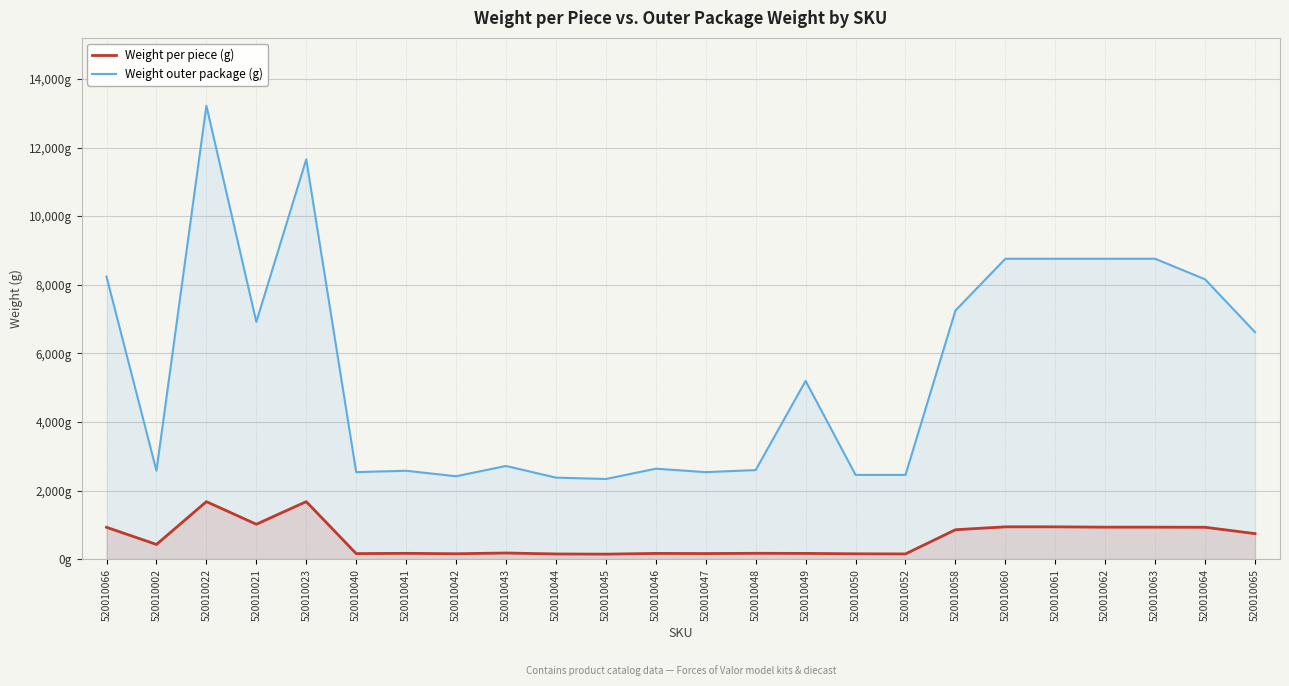

Reading left to right, list all the values displayed in this chart.

Weight per piece (g): 932.9	431.5	1680.0	1021.0	1680.0	165.2	172.8	161.1	182.2	154.7	149.6	170.5	166.8	173.8	170.8	159.4	155.6	860.6	945.5	945.5	936.0	936.0	932.9	747.4
Weight outer package (g): 8240.0	2580.0	13220.0	6920.0	11660.0	2540.0	2580.0	2420.0	2720.0	2380.0	2340.0	2640.0	2540.0	2600.0	5200.0	2460.0	2460.0	7250.0	8760.0	8760.0	8760.0	8760.0	8160.0	6620.0